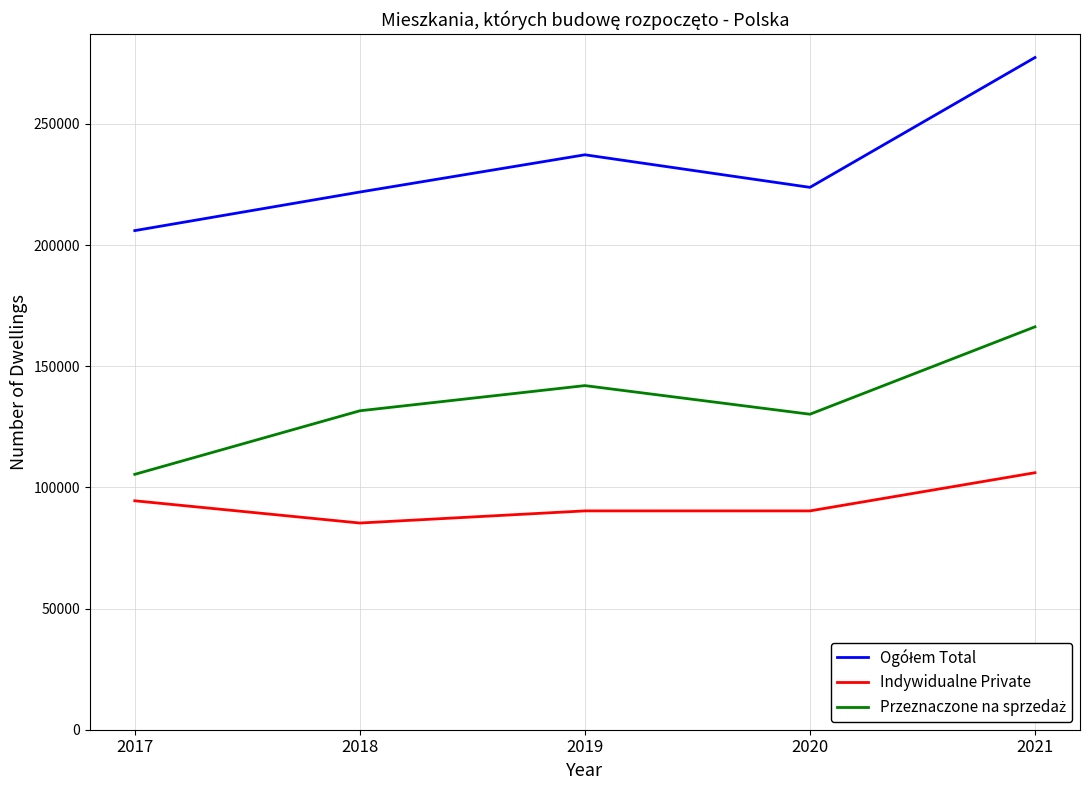

What is the total value across all series at 2020?

444359